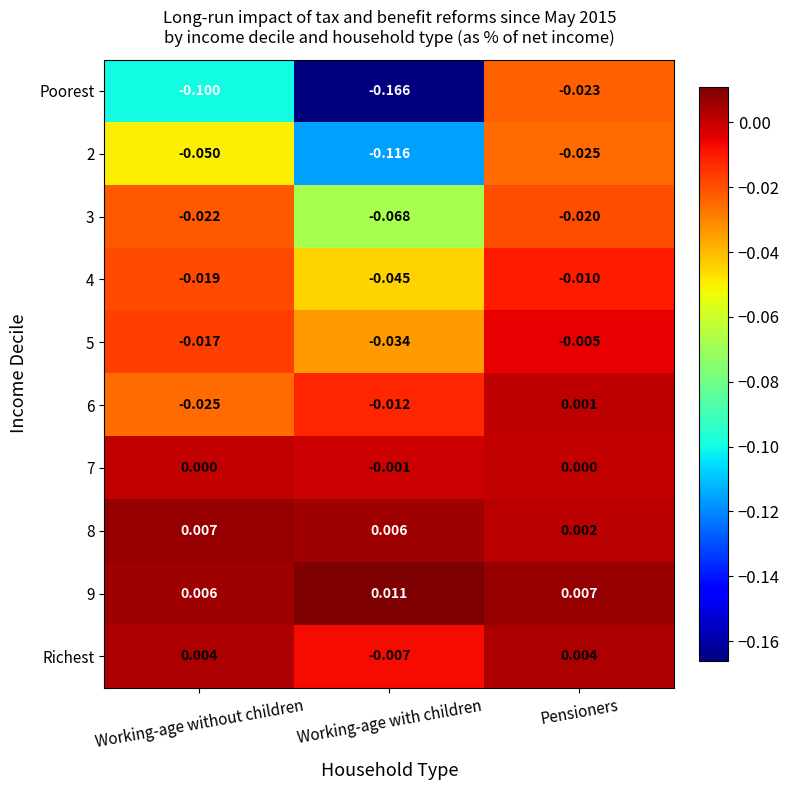

At which label does 4 reach its minimum?

Working-age with children